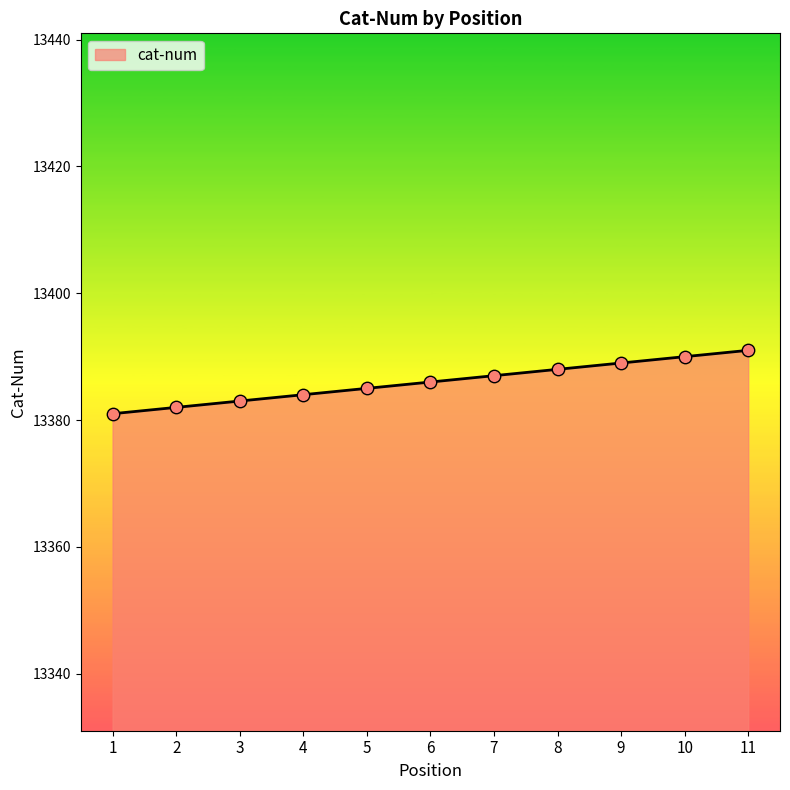

Approximately how many times larger is the value at 6 compared to 8?

1.0